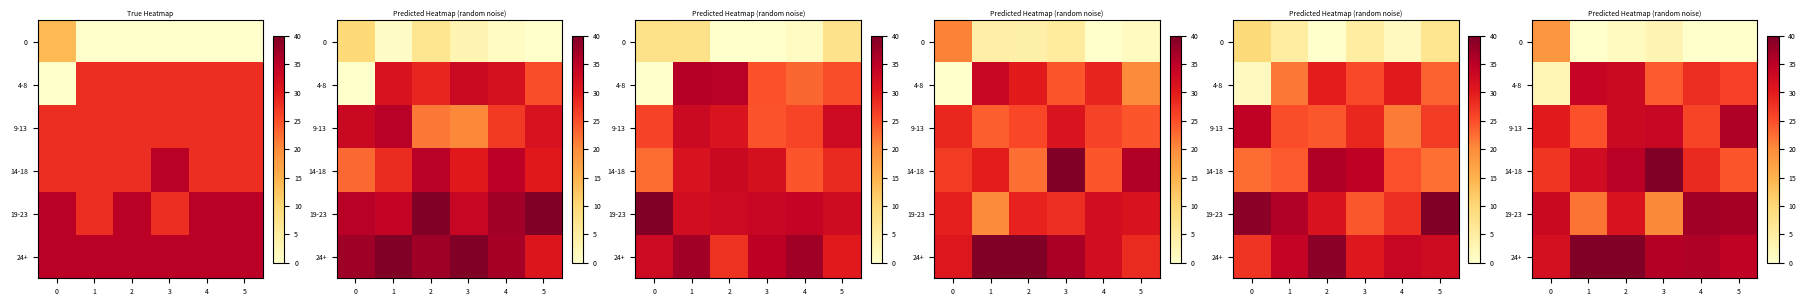

How many distinct data groups are displayed?

6